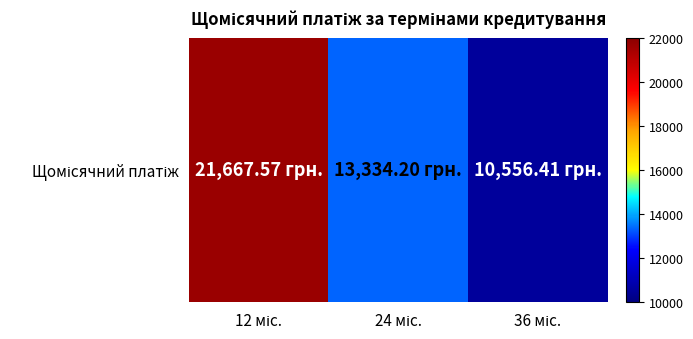

Where does the data first go above 13334?

12 міс.